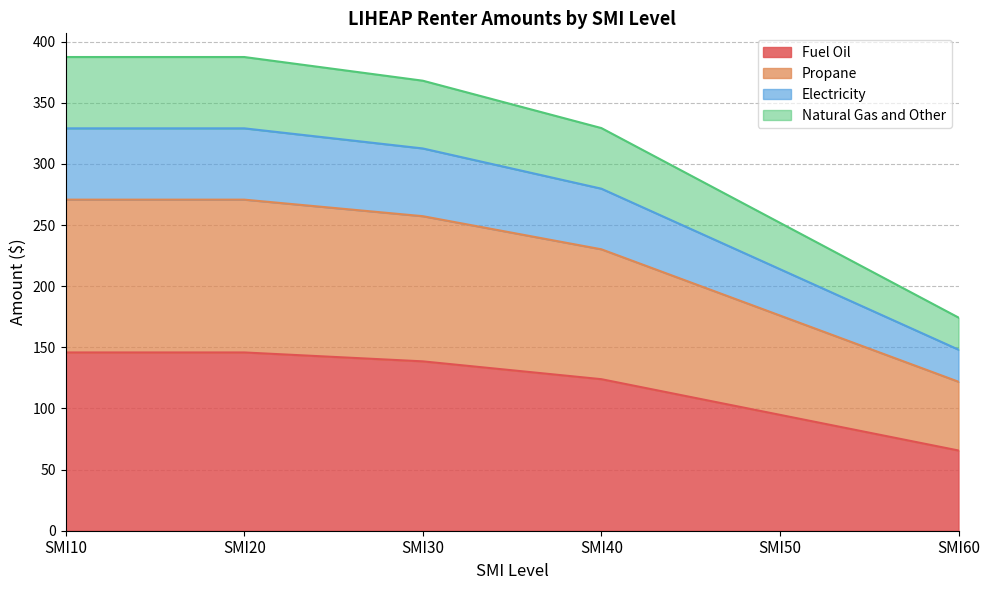

True or false: Fuel Oil and Electricity intersect in this chart.

False